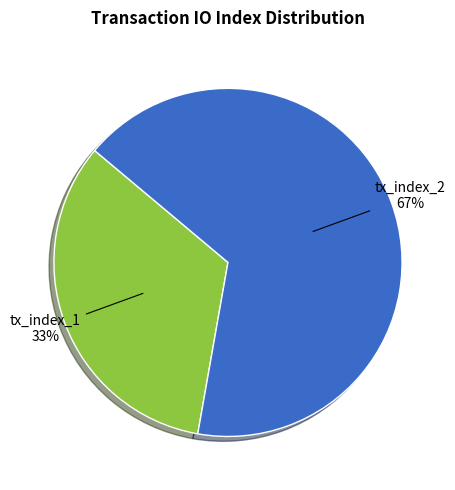

To the nearest percent, what is the average slice percentage?

50%